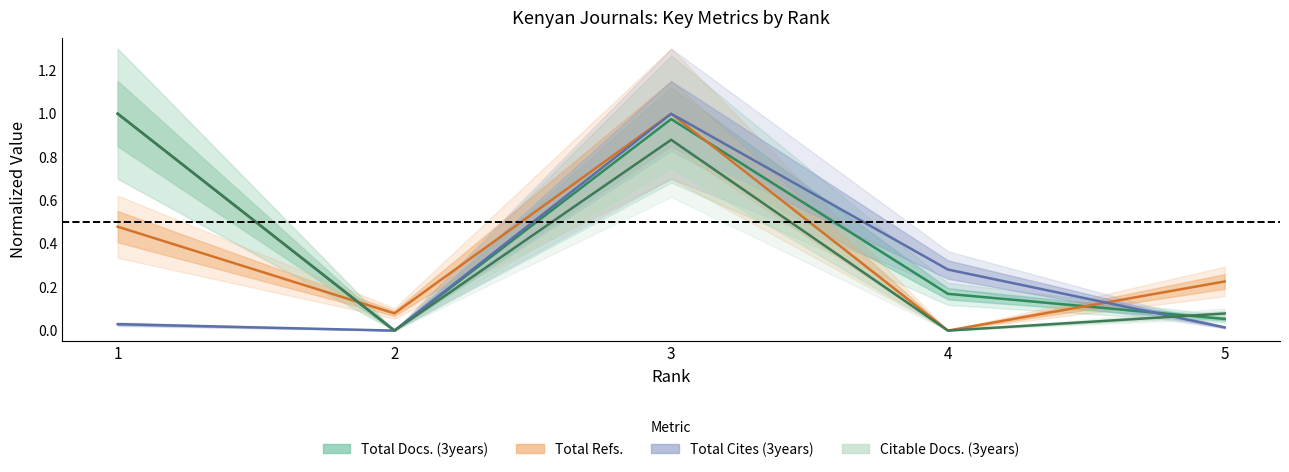

What is the total value across all series at 2?

0.1